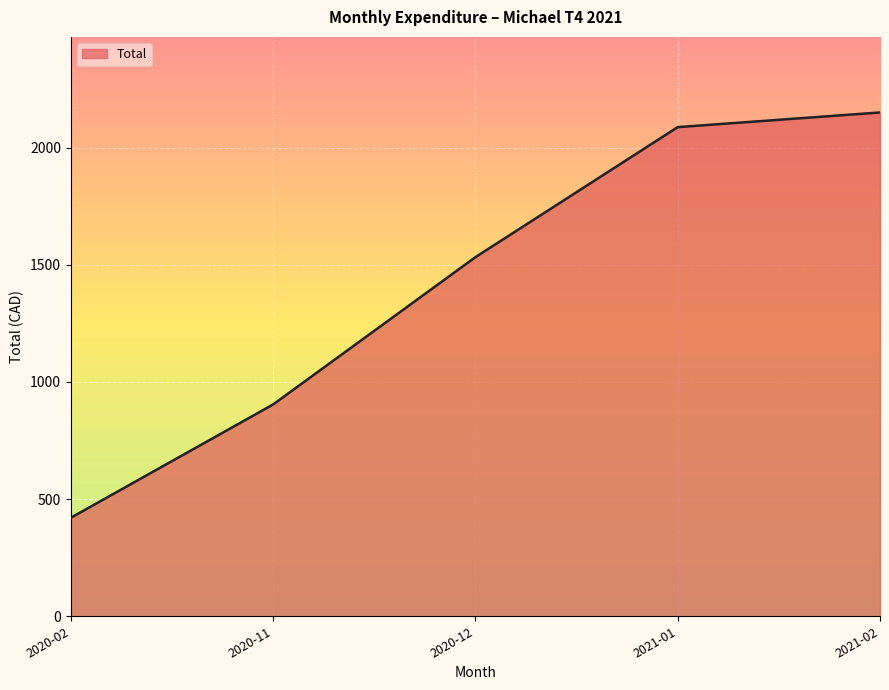

Rank the categories by value from highest to lowest.

2021-02, 2021-01, 2020-12, 2020-11, 2020-02